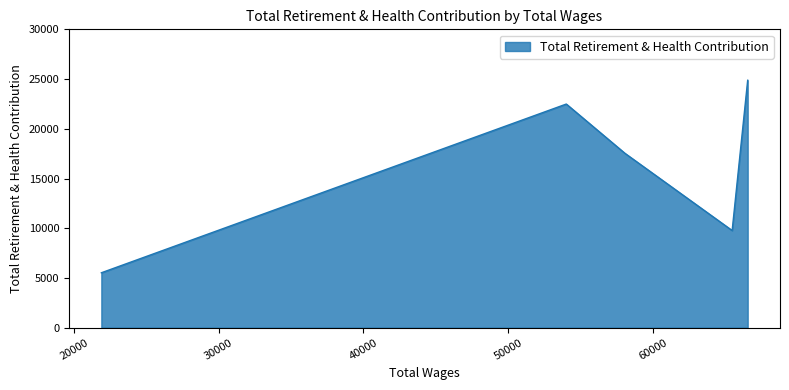

What is the minimum value shown in the chart?

5522